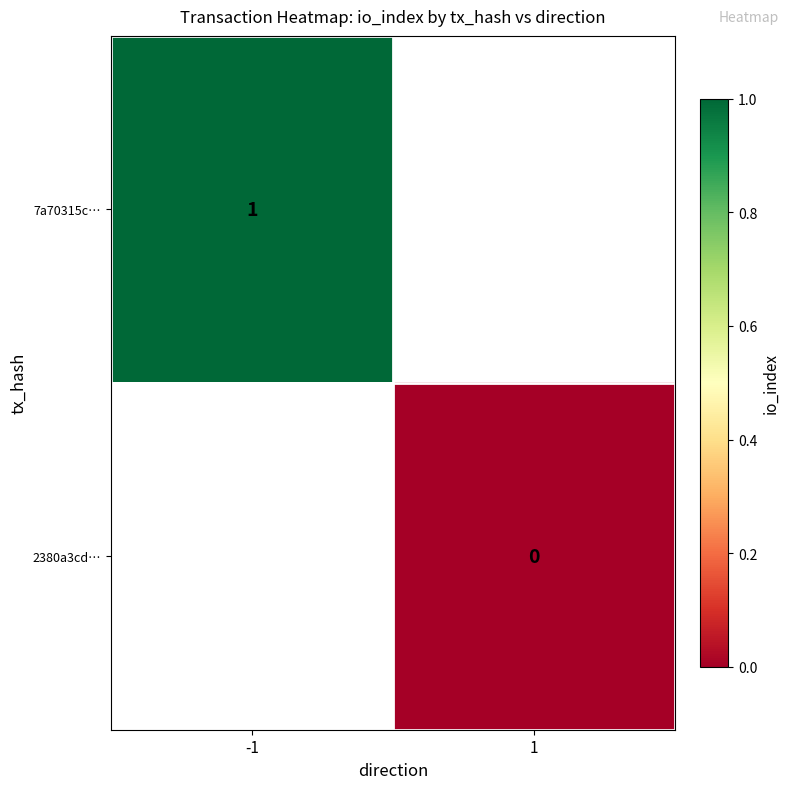

The value of 7a70315c… at -1 is 2. True or false?

False